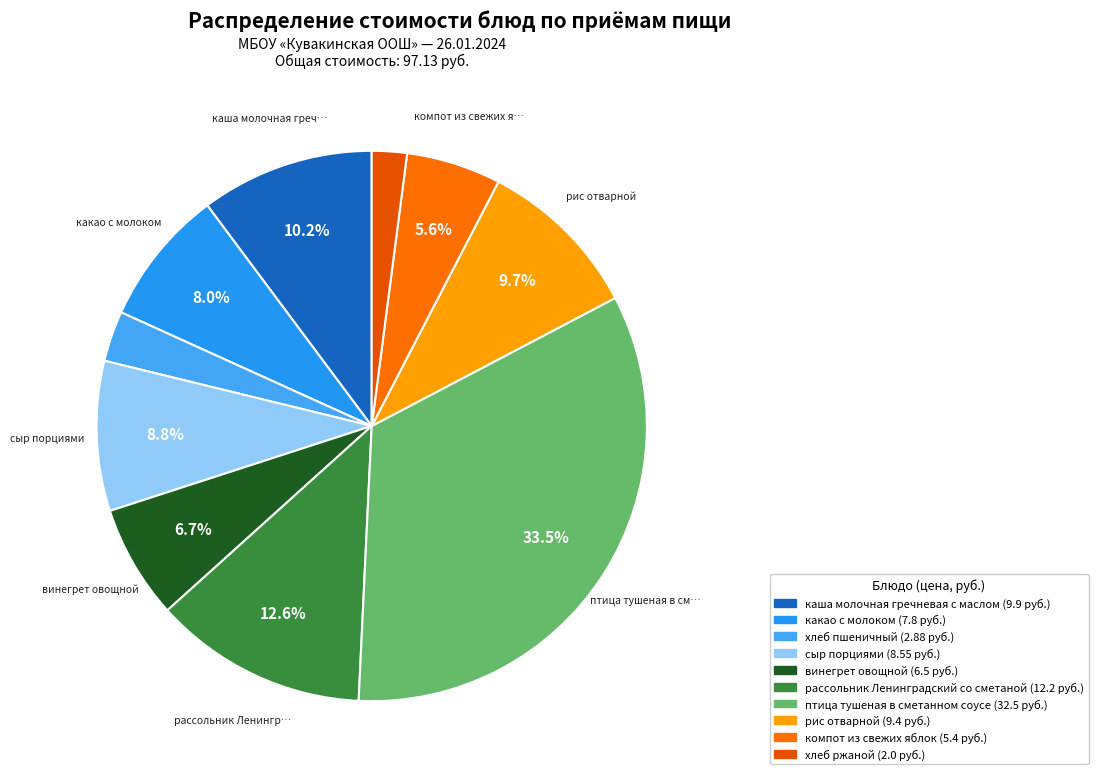

Count the number of slices in the pie.

10